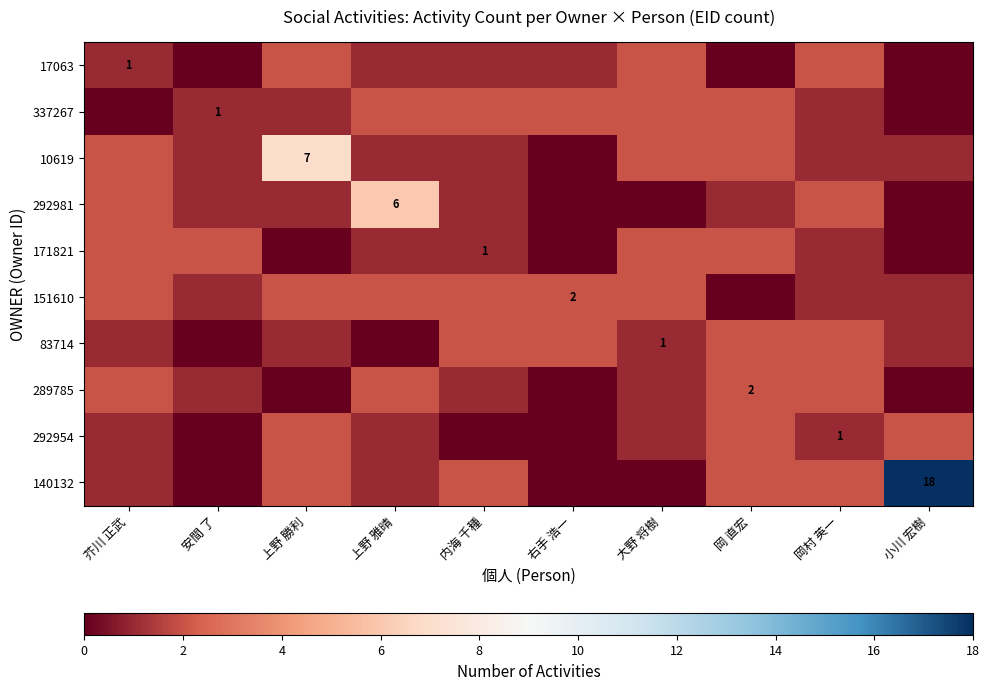

How many distinct data groups are displayed?

10